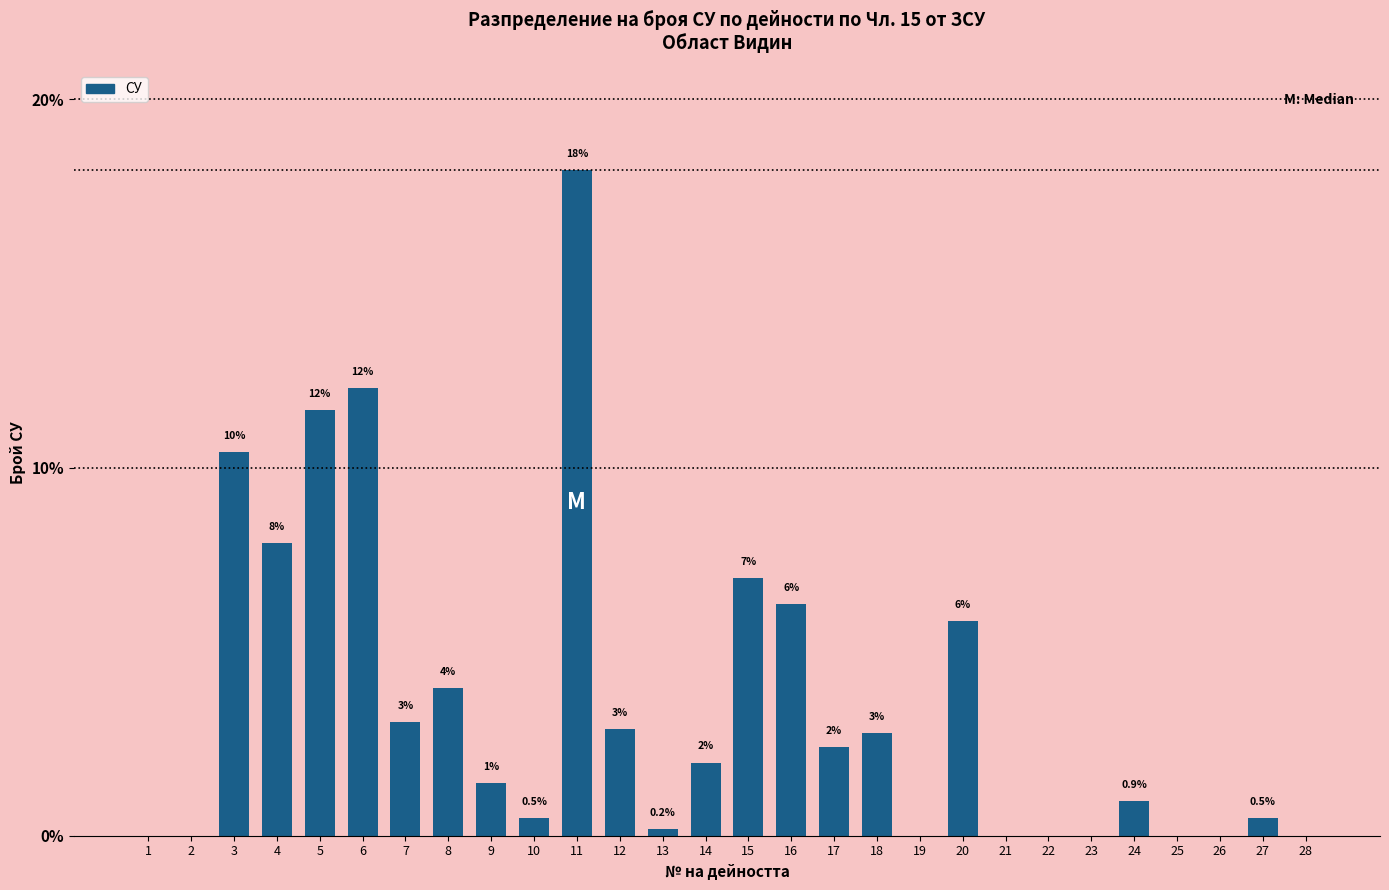

The value at 22 is 0.0. True or false?

True